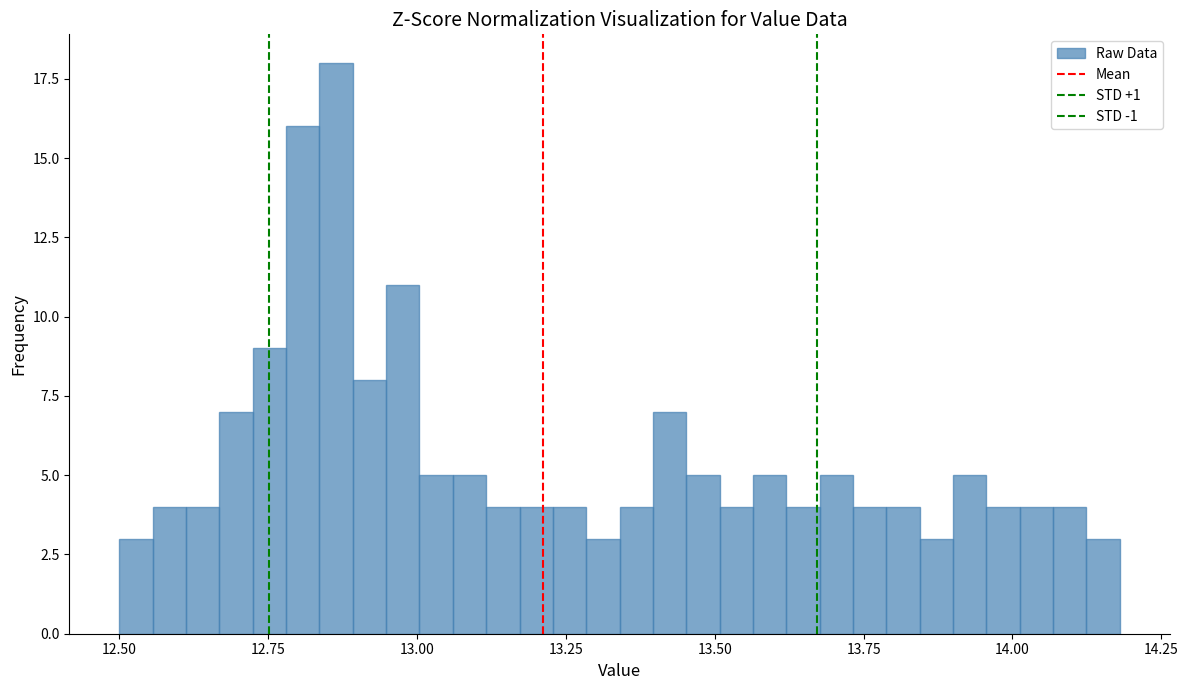

Around what value on the x-axis is the tallest bar? Give the approximate position of its centre, as read against the axis.

12.85